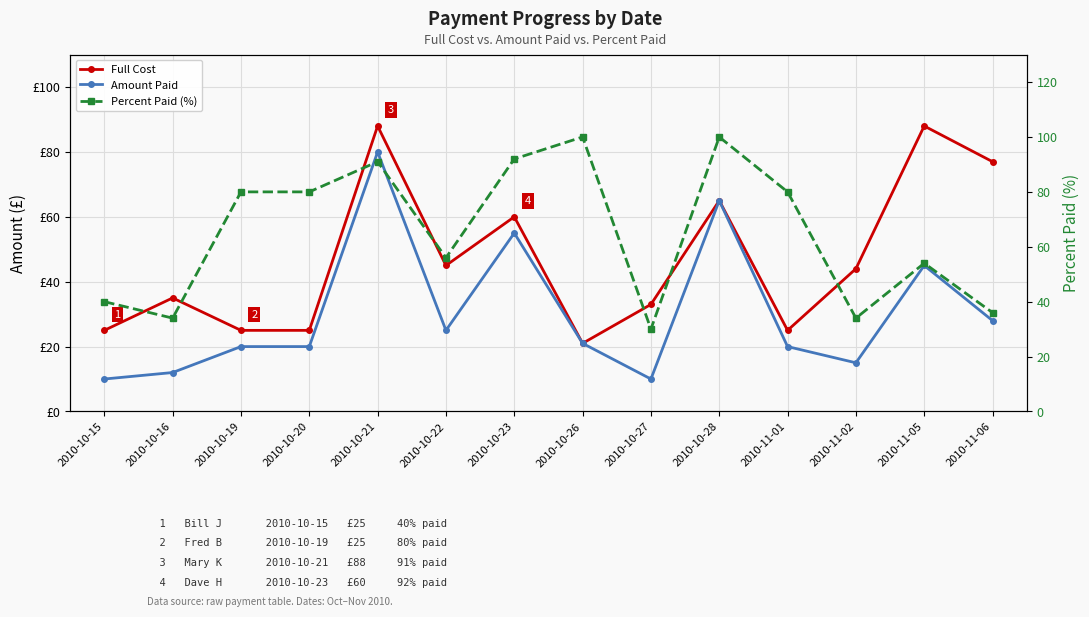

Reading left to right, list all the values displayed in this chart.

Full Cost: 25.0	35.0	25.0	25.0	88.0	45.0	60.0	21.0	33.0	65.0	25.0	44.0	88.0	77.0
Amount Paid: 10.0	12.0	20.0	20.0	80.0	25.0	55.0	21.0	10.0	65.0	20.0	15.0	45.0	28.0
Percent Paid (%): 40.0	34.0	80.0	80.0	91.0	56.0	92.0	100.0	30.0	100.0	80.0	34.0	54.0	36.0